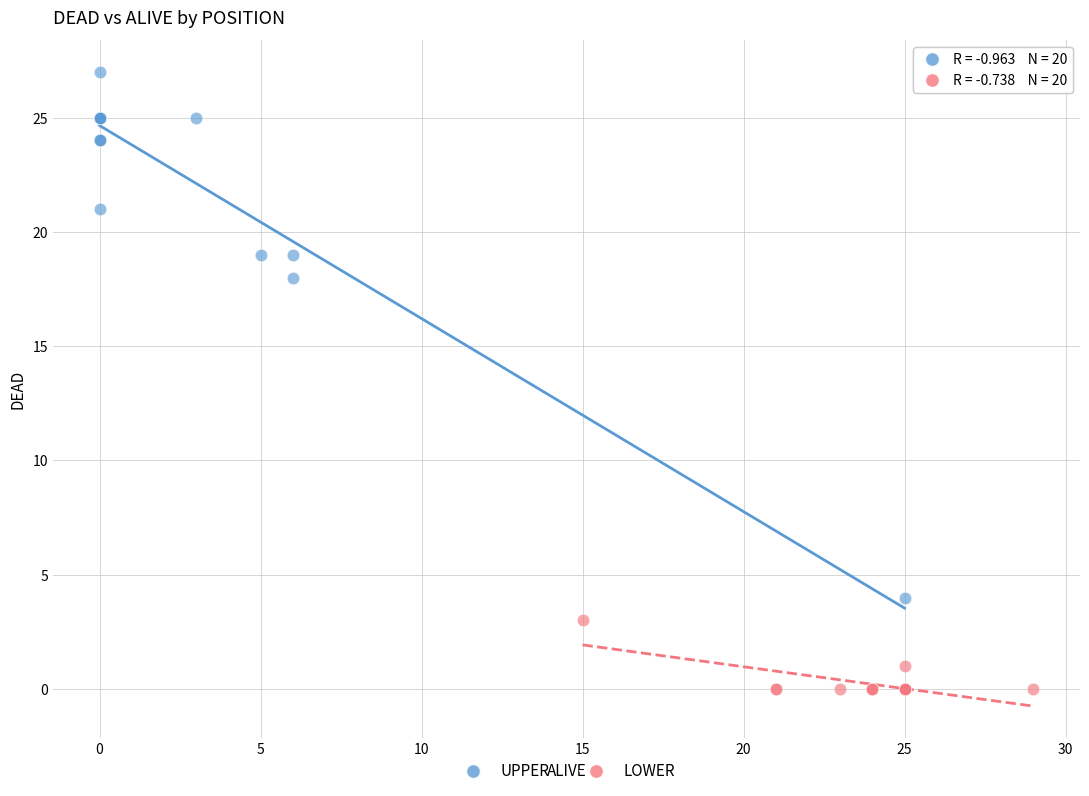

Which series reaches the minimum Y coordinate?

LOWER